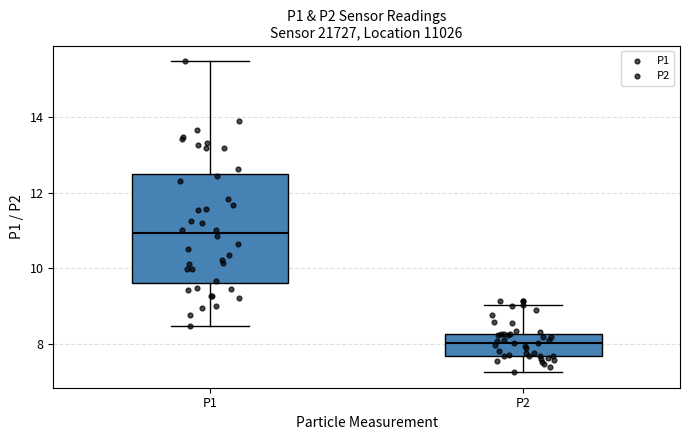

Which box has the highest median line?

P1